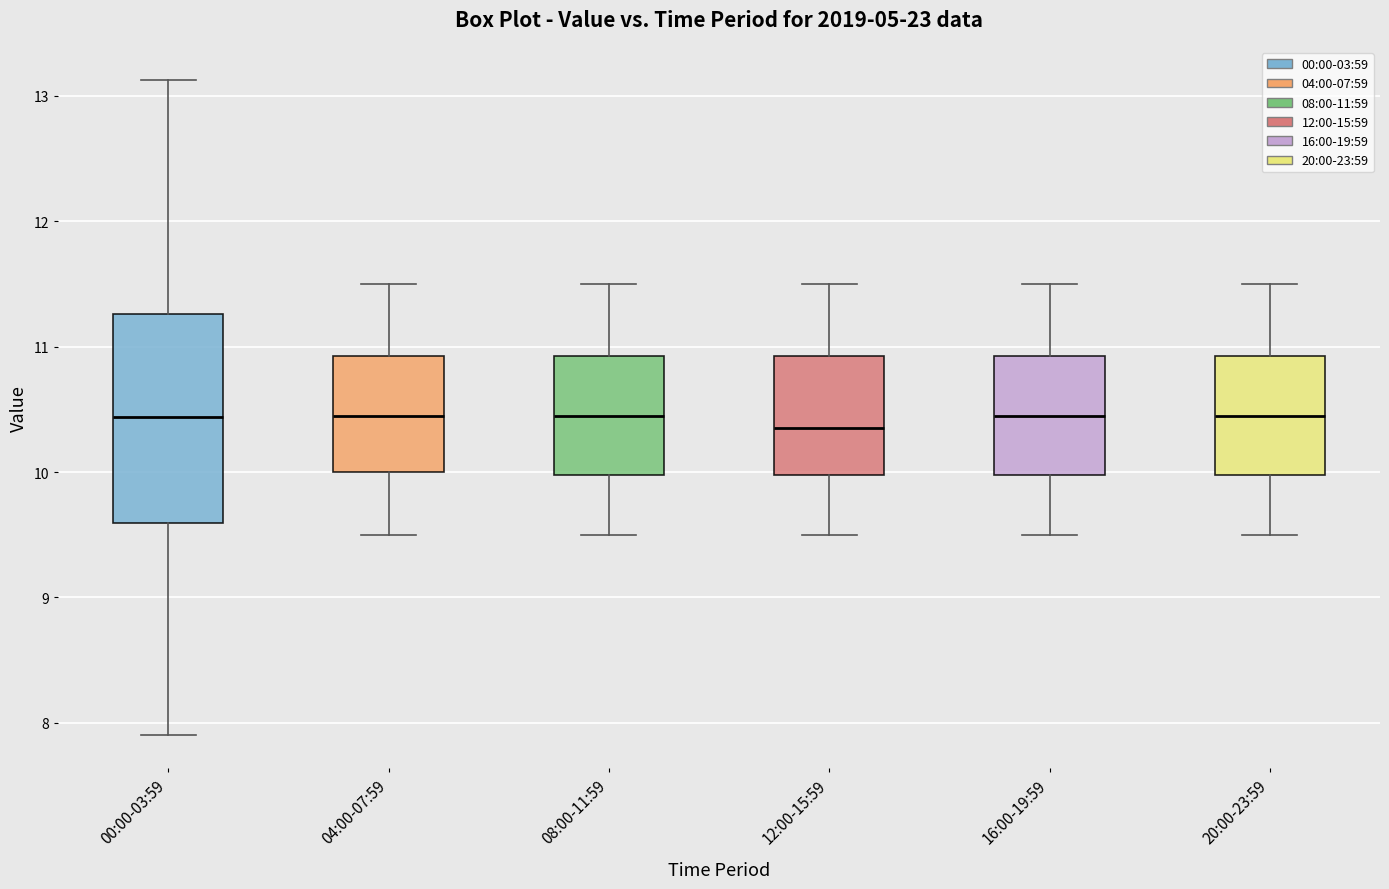

Where does the median line of the box for 04:00-07:59 sit on the y-axis? The values are not printed on the chart, so give them approximately, as read against the axis.

10.5